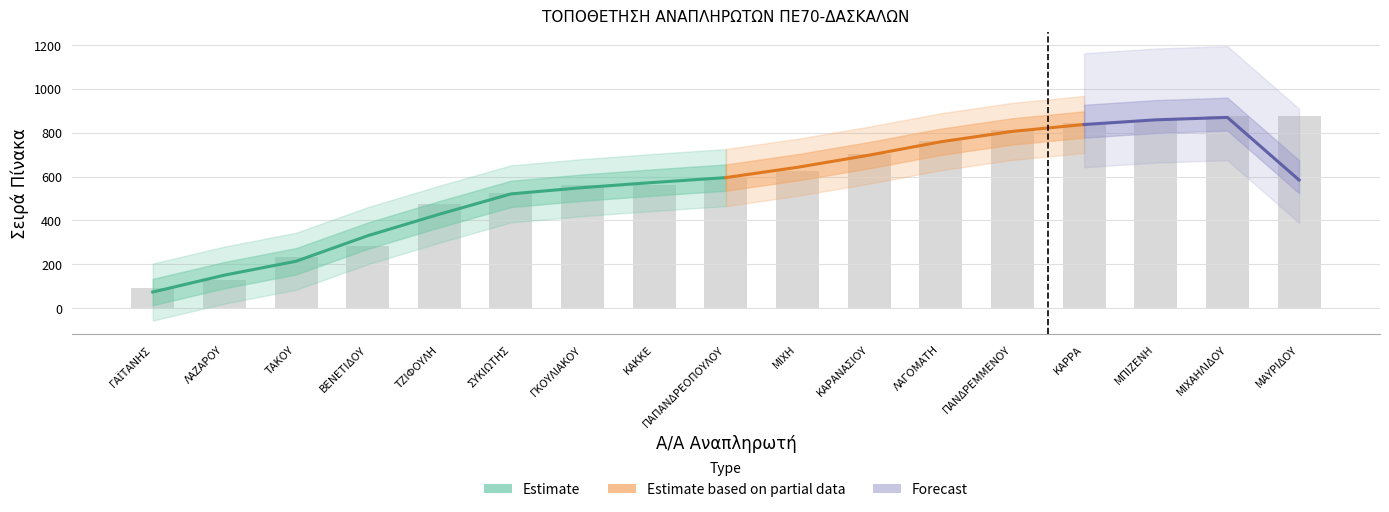

What is the difference between the values at ΜΙΧΑΗΛΙΔΟΥ and ΤΖΙΦΟΥΛΗ?

398